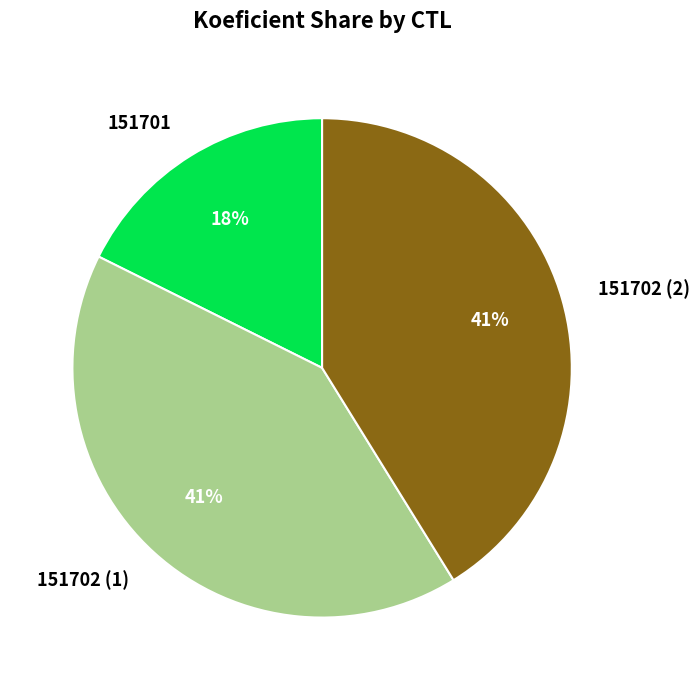

Which category has the smallest portion of the pie?

151701